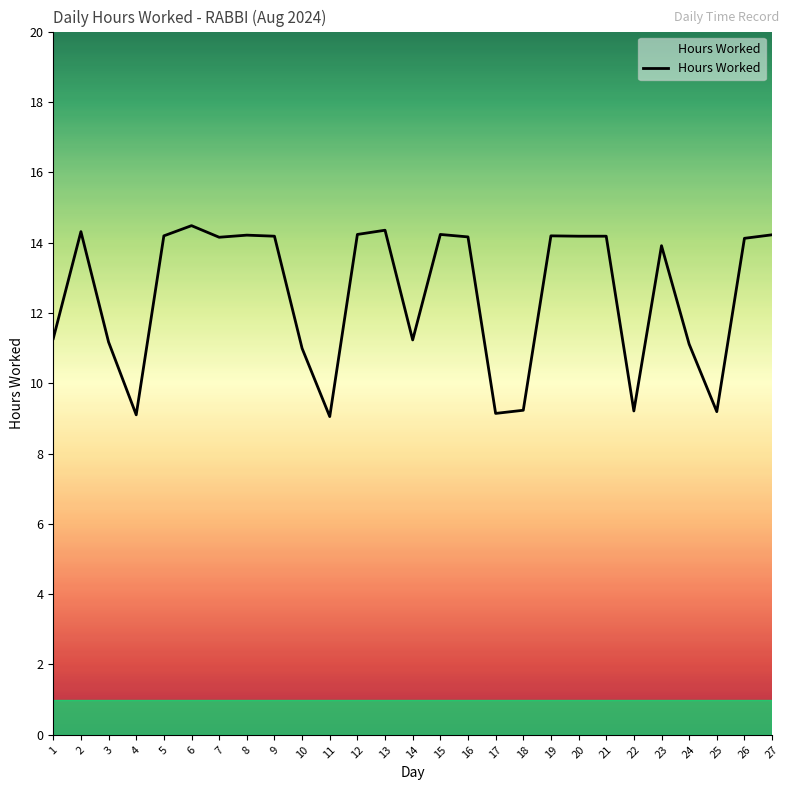

What is the difference between the maximum and minimum values?

5.4